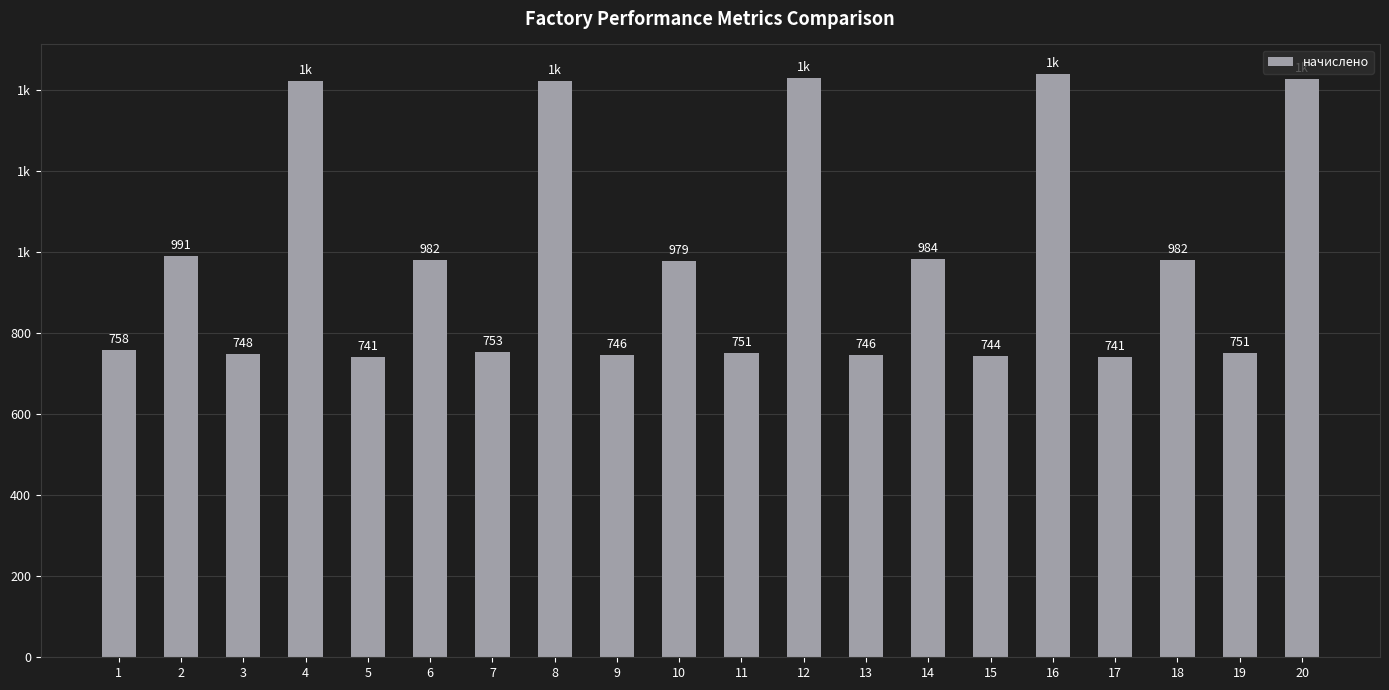

What is the maximum value shown in the chart?

1440.5